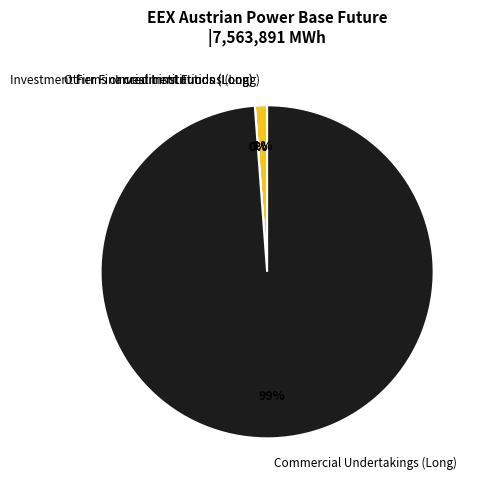

The Investment Firms or credit institutions (Long) slice represents 11% of the pie. True or false?

False